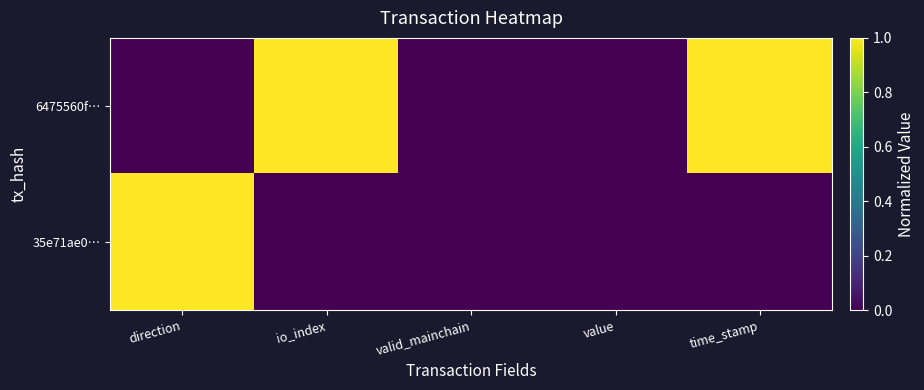

List the series in order of their peak value, lowest first.

6475560f…, 35e71ae0…